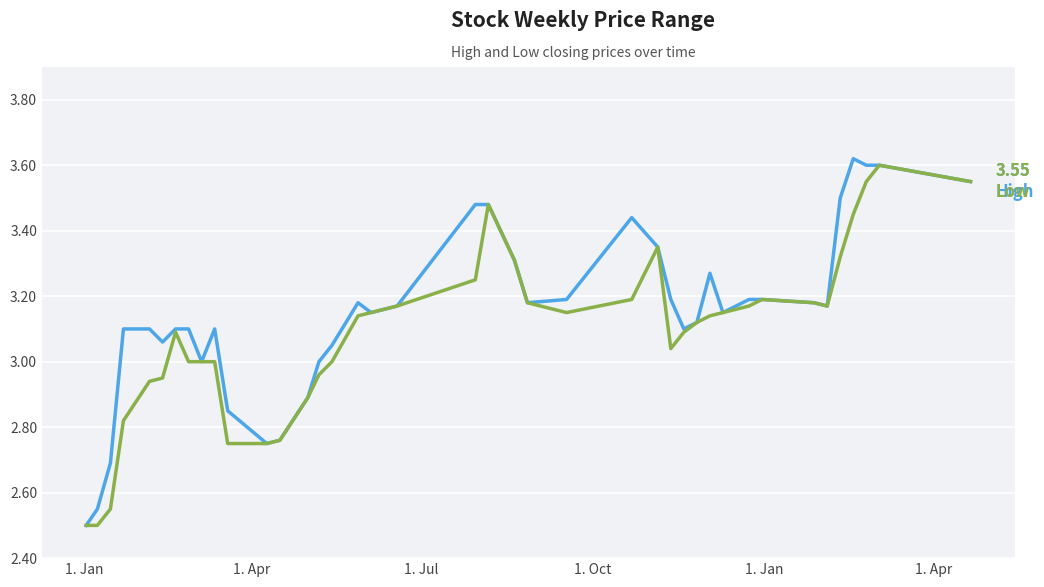

How many lines are shown in the chart?

2